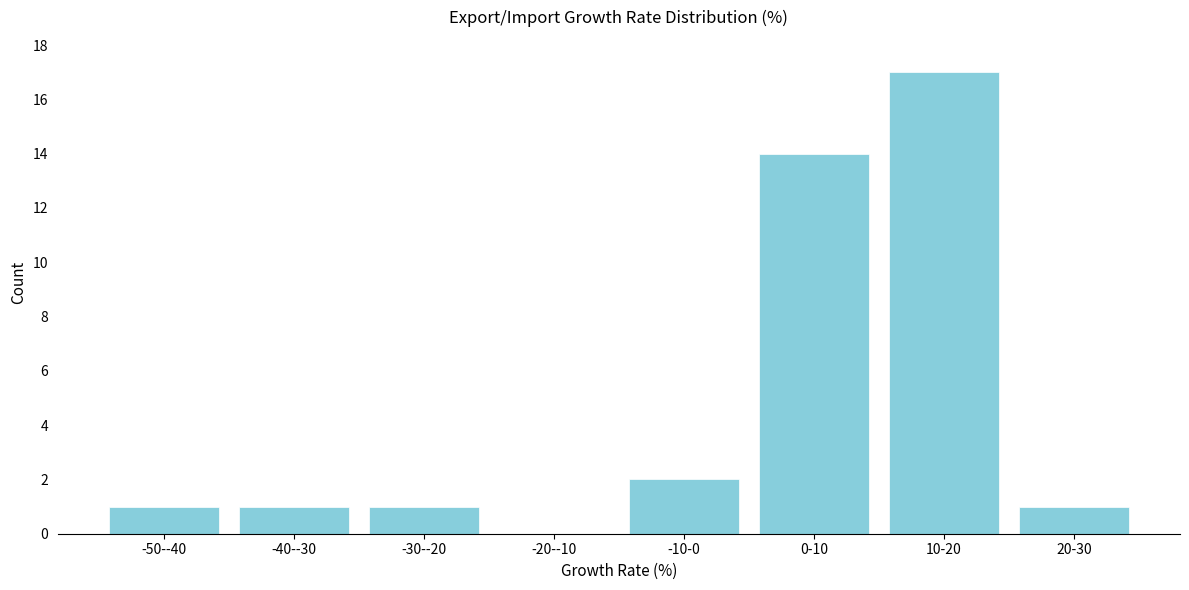

Reading left to right, list all the values displayed in this chart.

-50--40=1	-40--30=1	-30--20=1	-20--10=0	-10-0=2	0-10=14	10-20=17	20-30=1